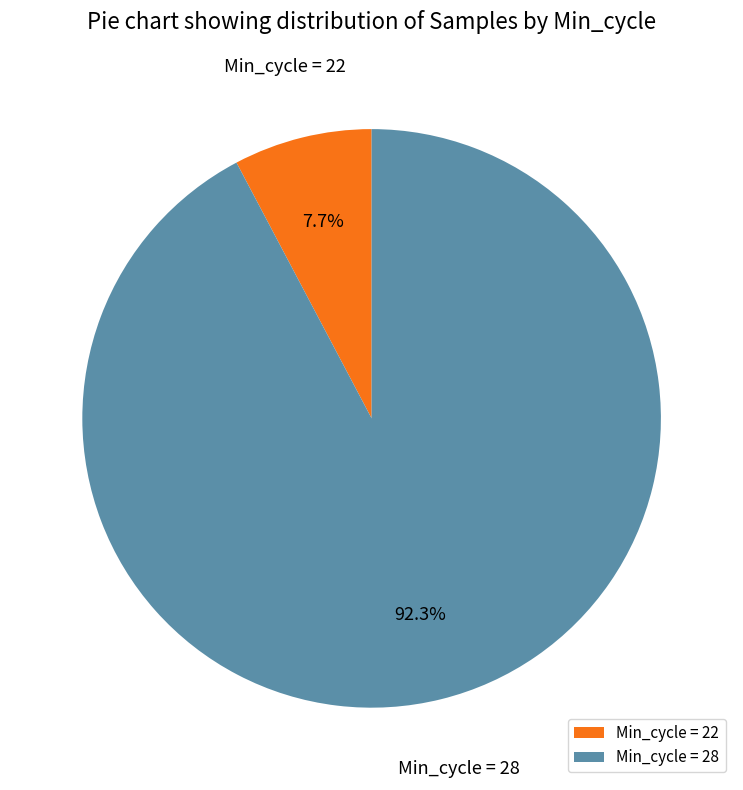

Is there any slice that represents more than half of the pie?

Yes